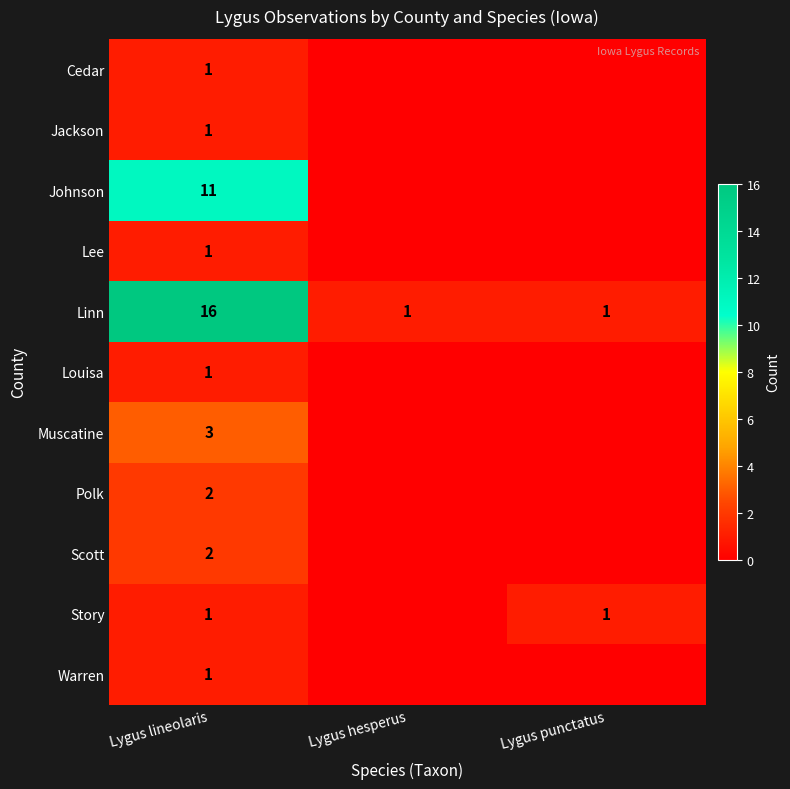

Which category has the highest value in the Linn series?

Lygus lineolaris